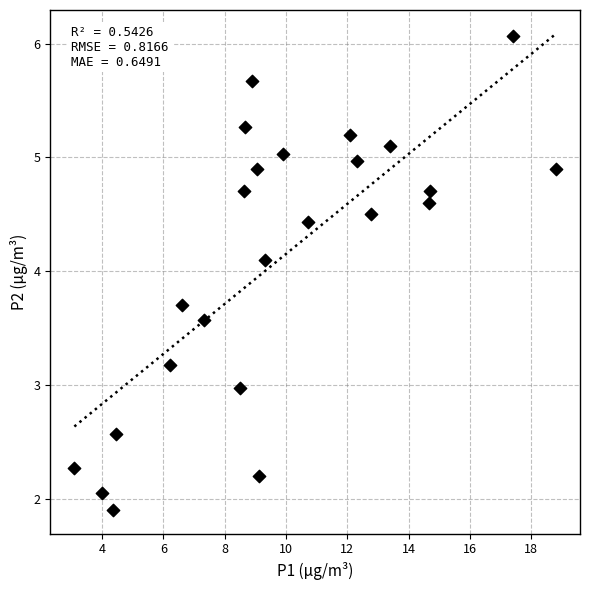

What is the range of Y values (max minus min)?

4.2